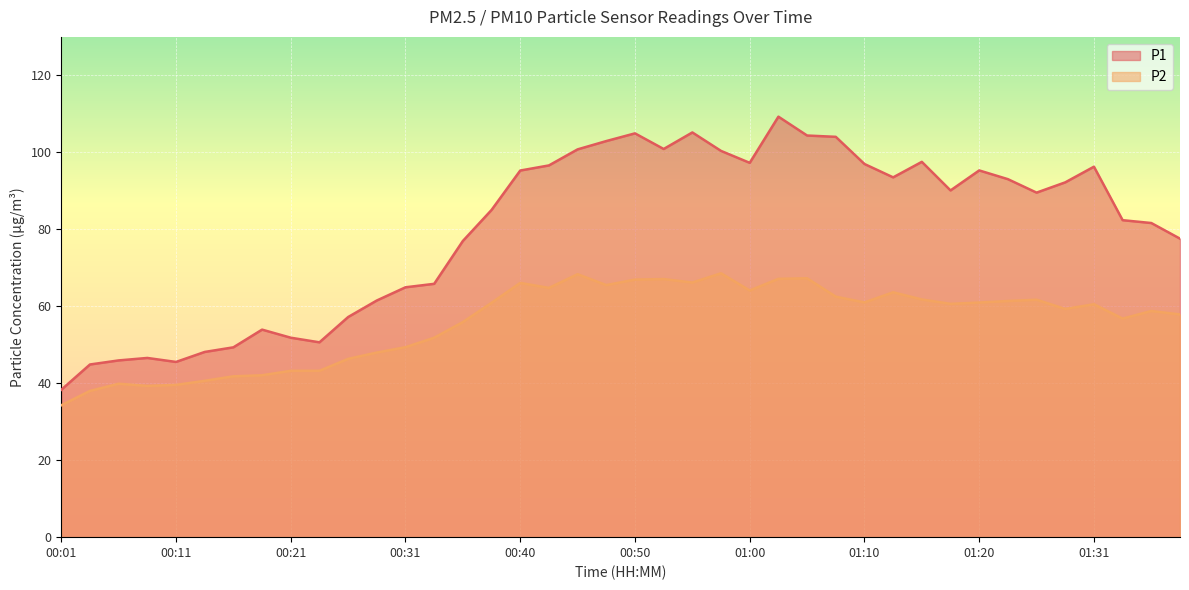

True or false: P1 and P2 intersect in this chart.

False